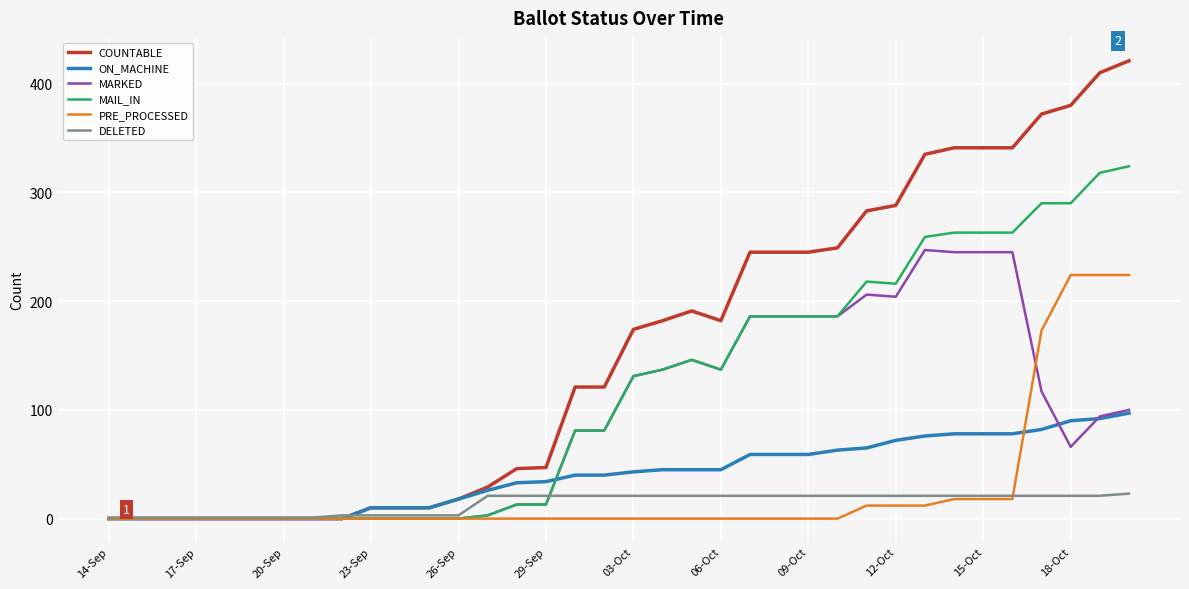

Which series has the largest range (max minus min)?

COUNTABLE